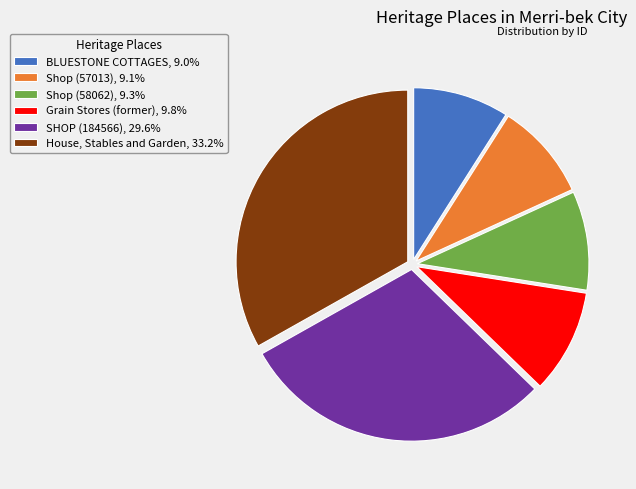

Do Shop (58062), 9.3% and BLUESTONE COTTAGES, 9.0% together represent more than half of the pie?

No